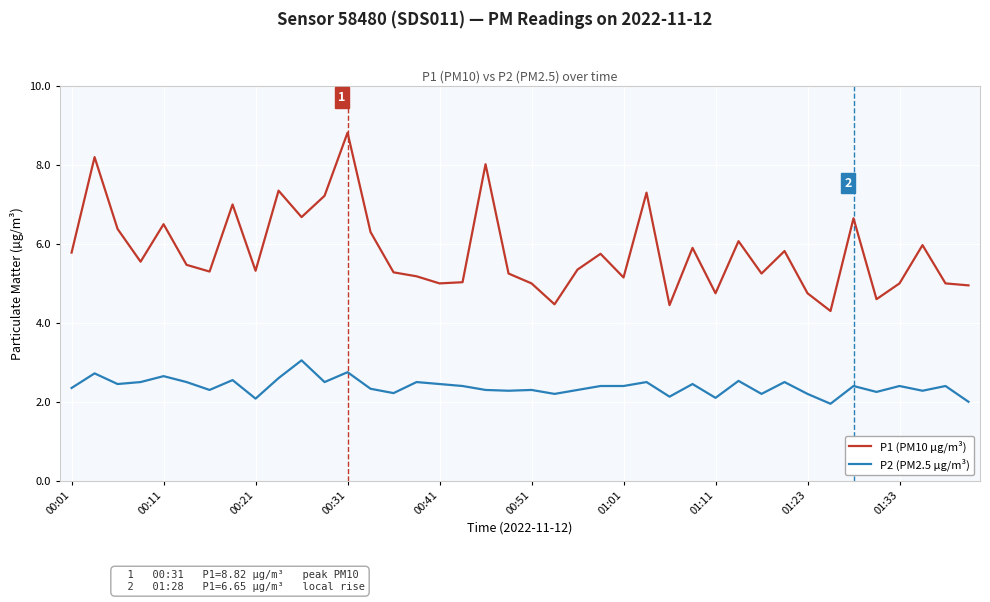

Which series has the widest spread of values?

P1 (PM10 µg/m³)